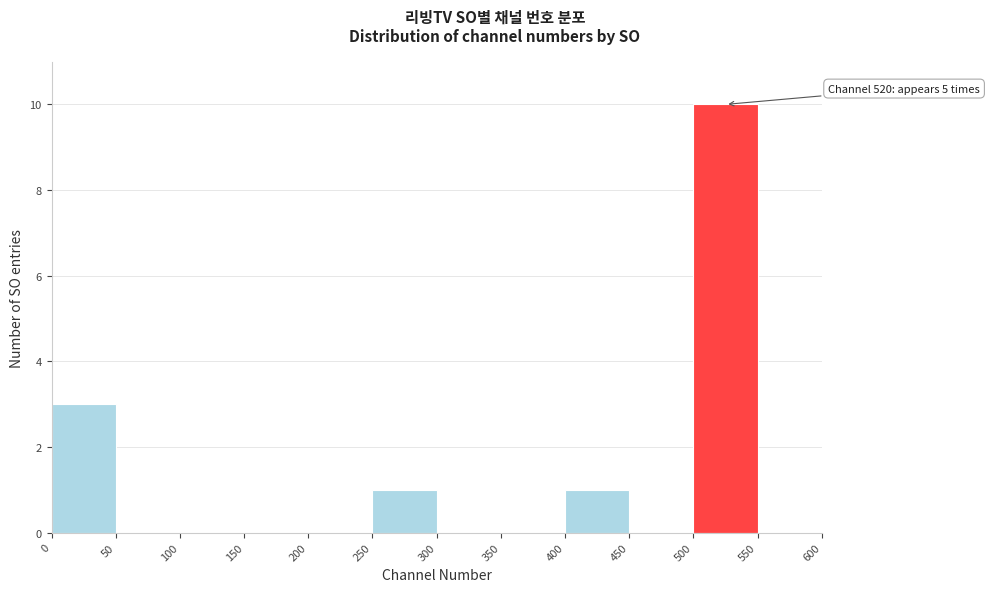

Over which range of the x-axis is the bar tallest?

500 to 550